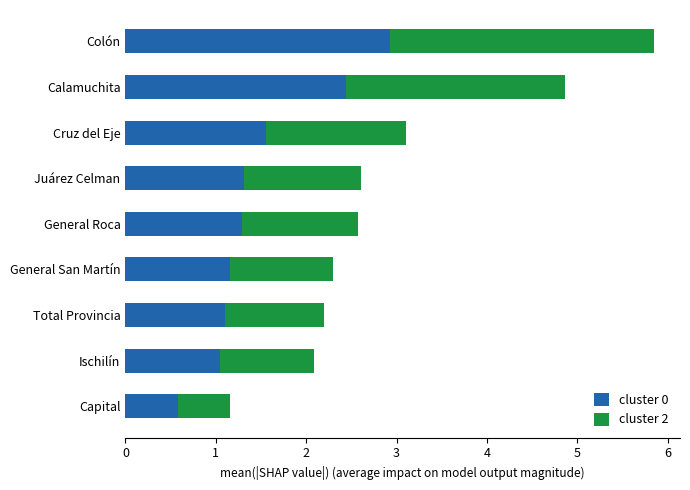

Is it true that cluster 0 equals 2.0 at General Roca?

False